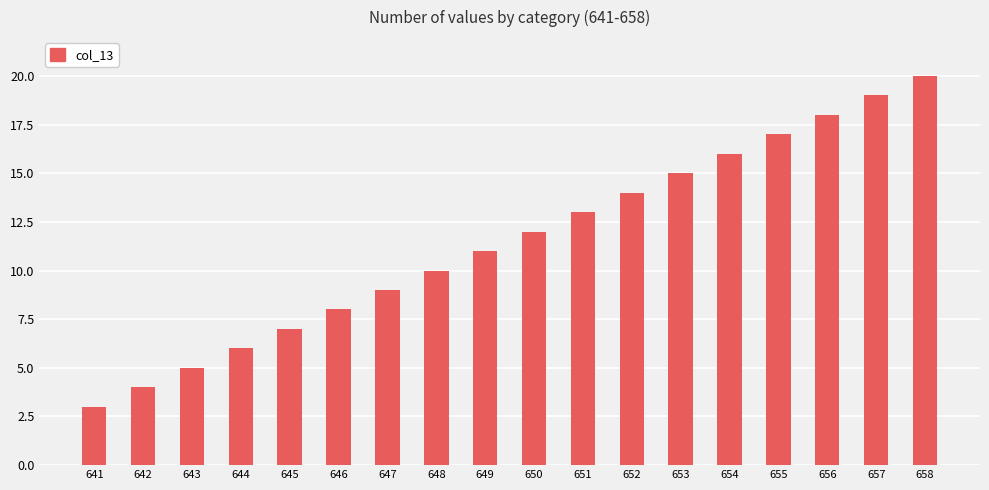

What is the difference between the values at 658 and 655?

3